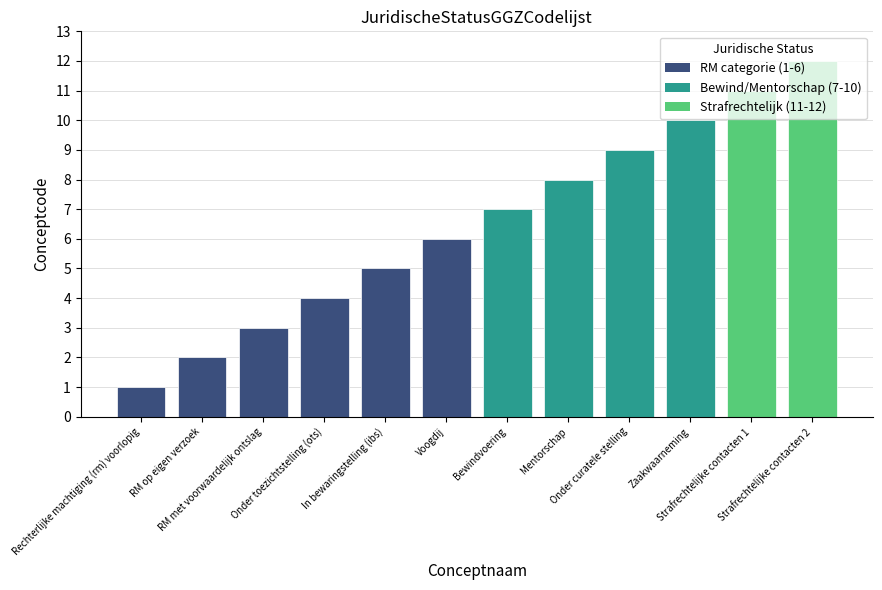

What is the difference between the maximum and second lowest values?

10